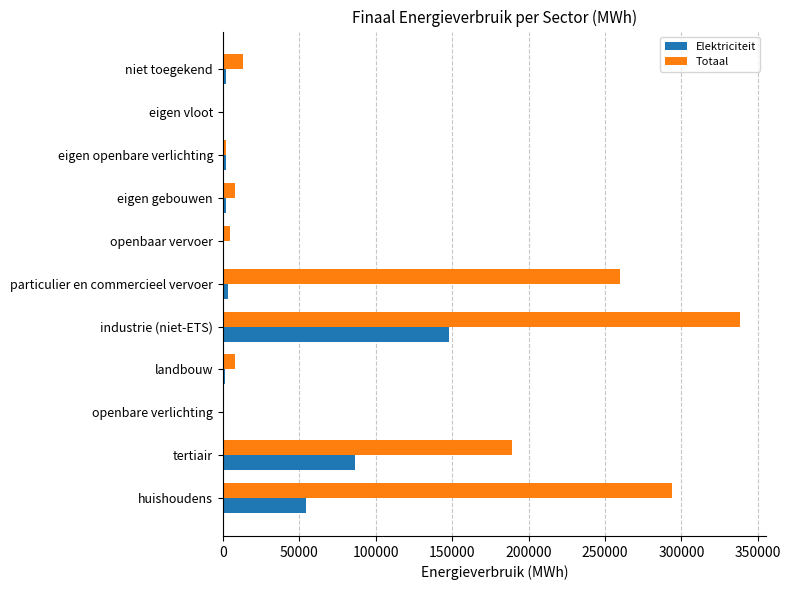

At which category is the sum across all series the highest?

industrie (niet-ETS)